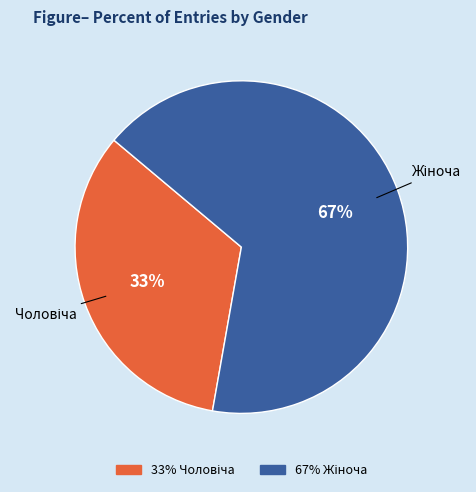

How many segments does this pie chart have?

2